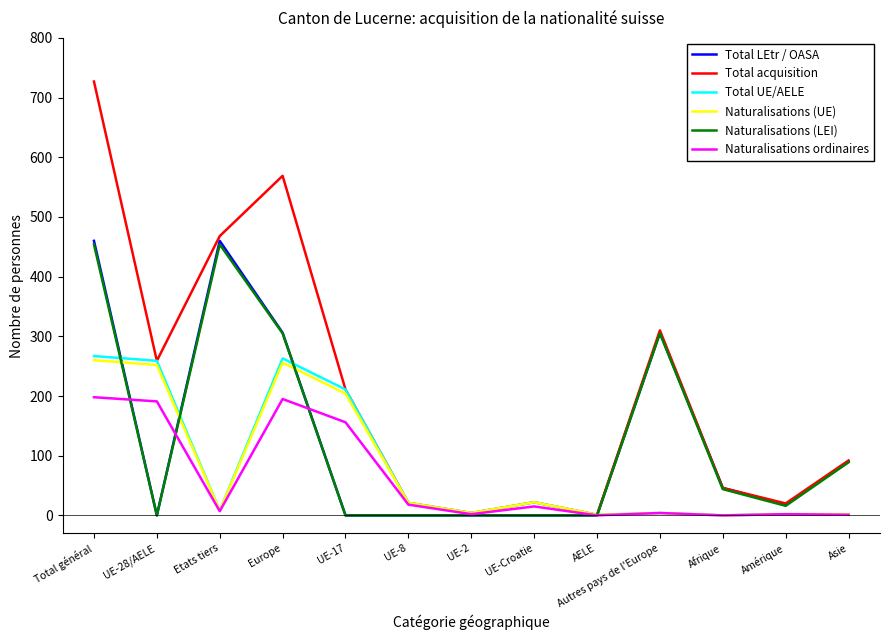

How many lines are shown in the chart?

6